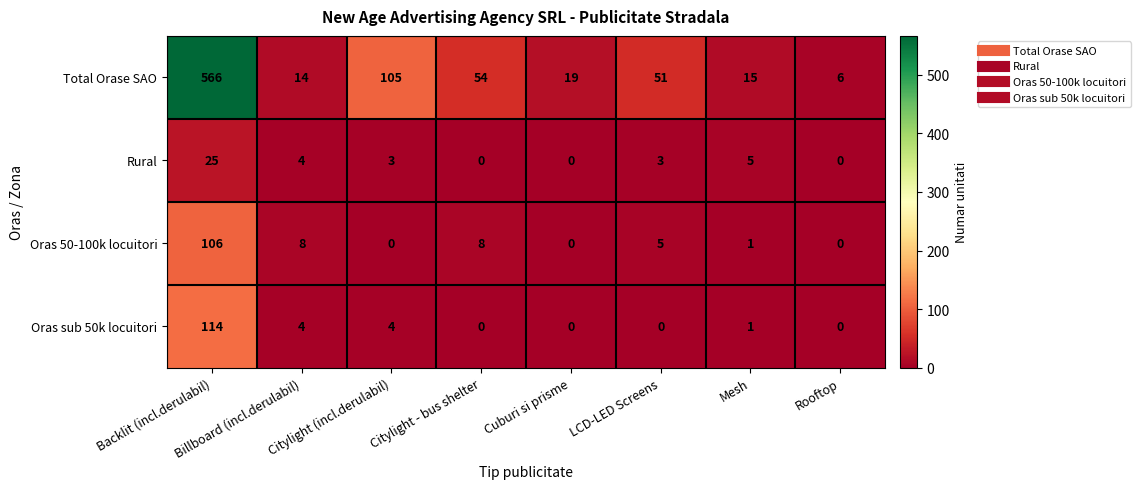

What is the sum of all Oras sub 50k locuitori values?

123